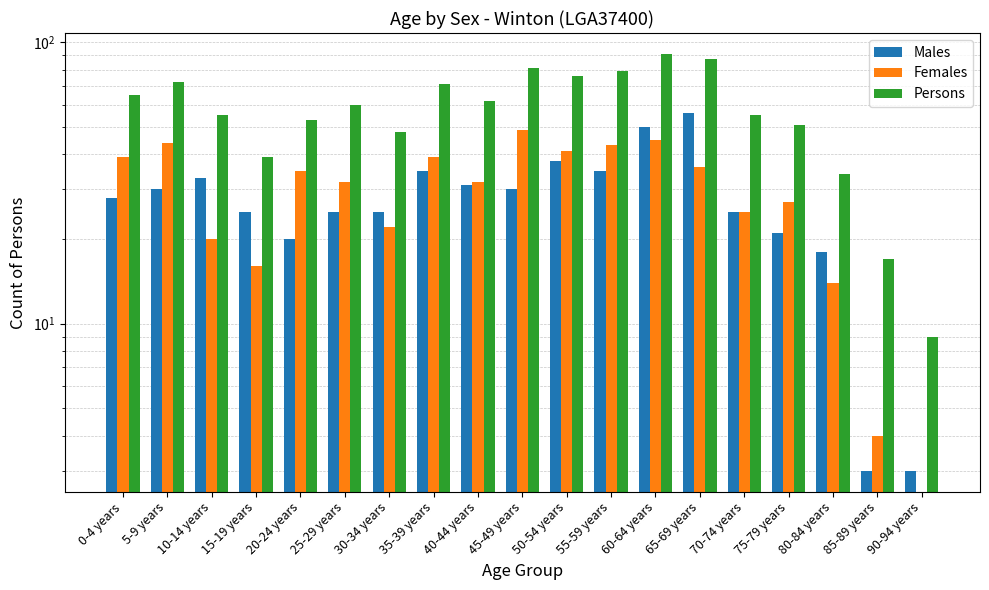

Rank the series by their maximum value, from lowest to highest.

Females, Males, Persons